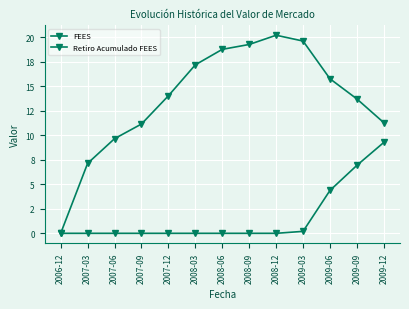

Does the chart have visible grid lines?

Yes